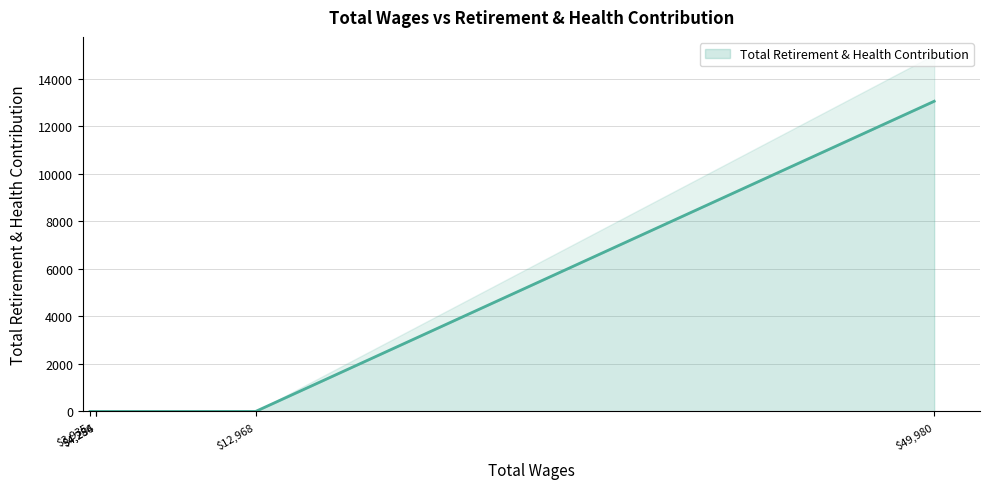

Rank the categories by value from lowest to highest.

12968.0, 4286.0, 4254.0, 3935.0, 49980.0